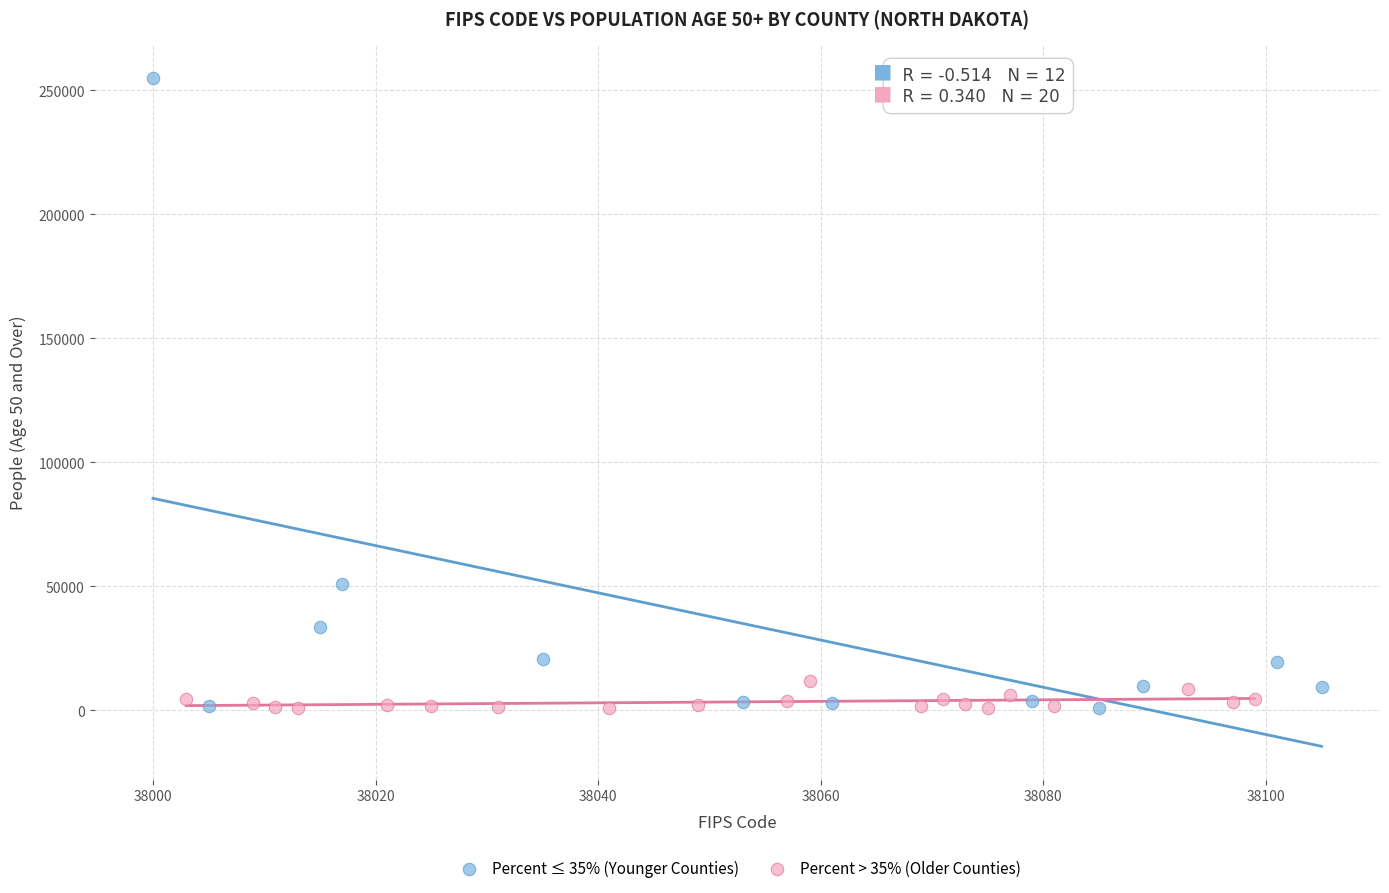

Which series has the widest spread of Y values?

Percent ≤ 35% (Younger Counties)